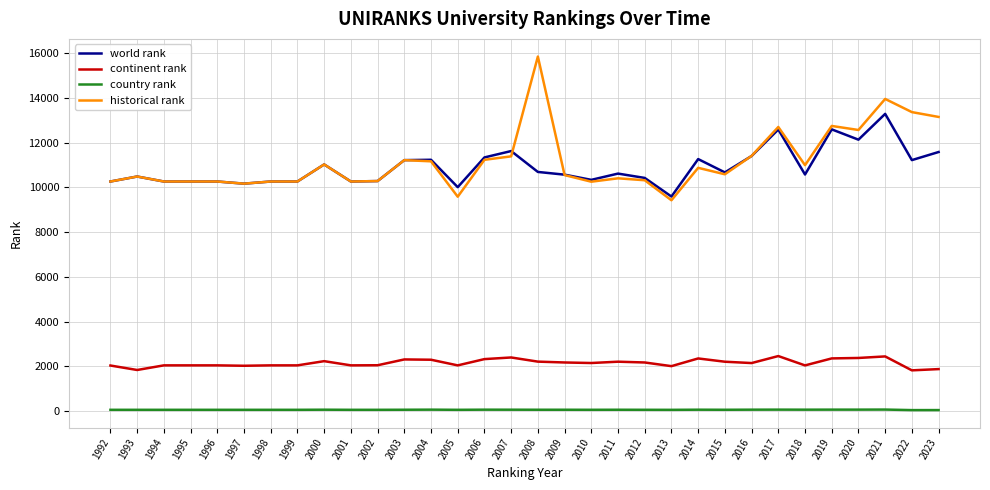

True or false: world rank has a value of 10265 at 1994.

True